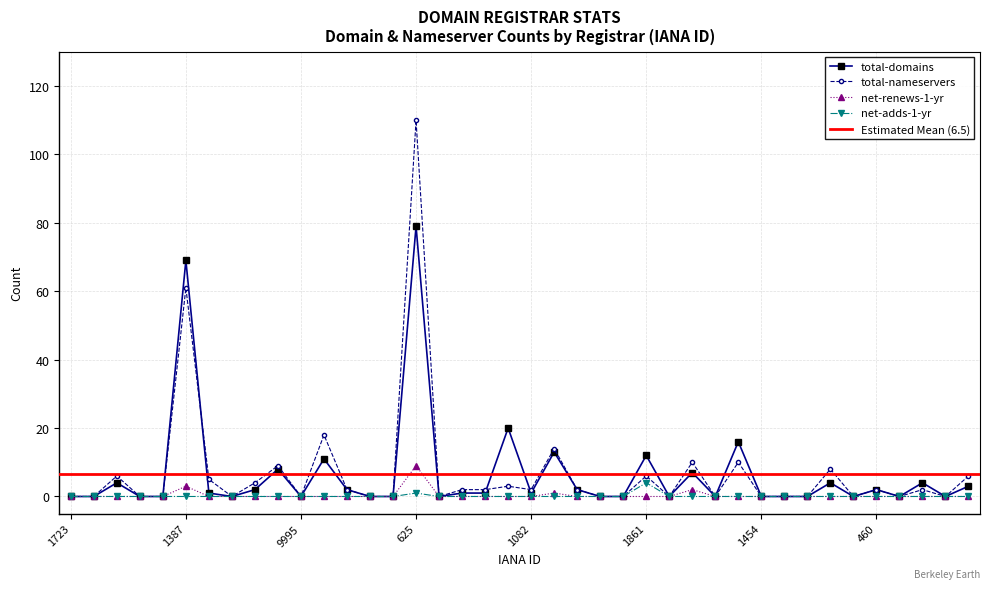

True or false: net-renews-1-yr has a value of 9 at 625.

True